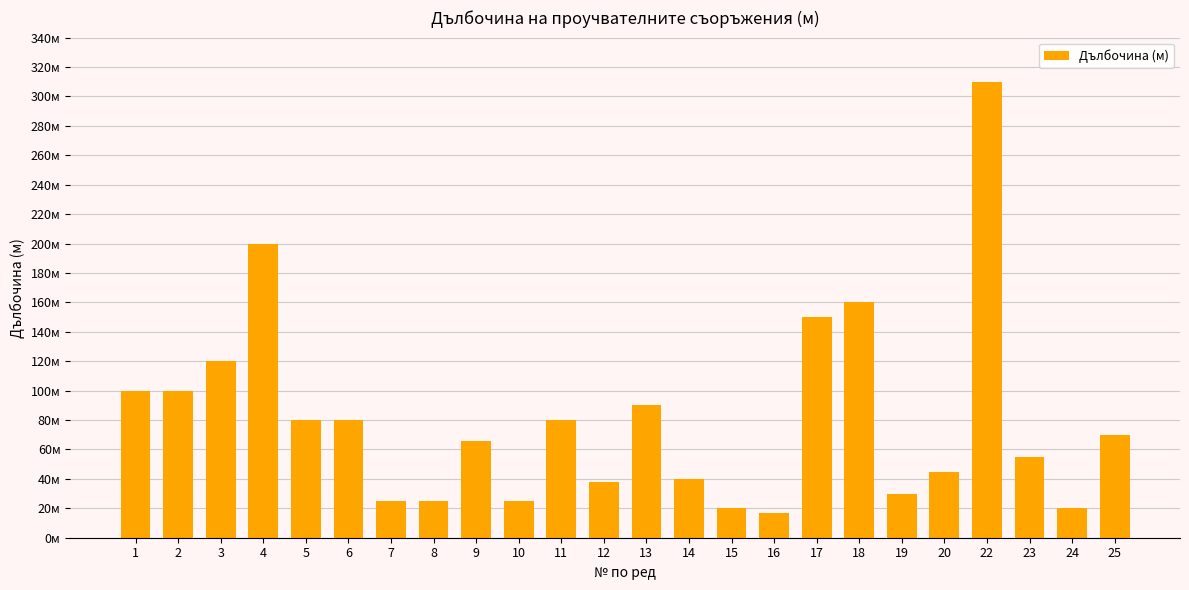

Is it true that the value at 5 is 127?

False